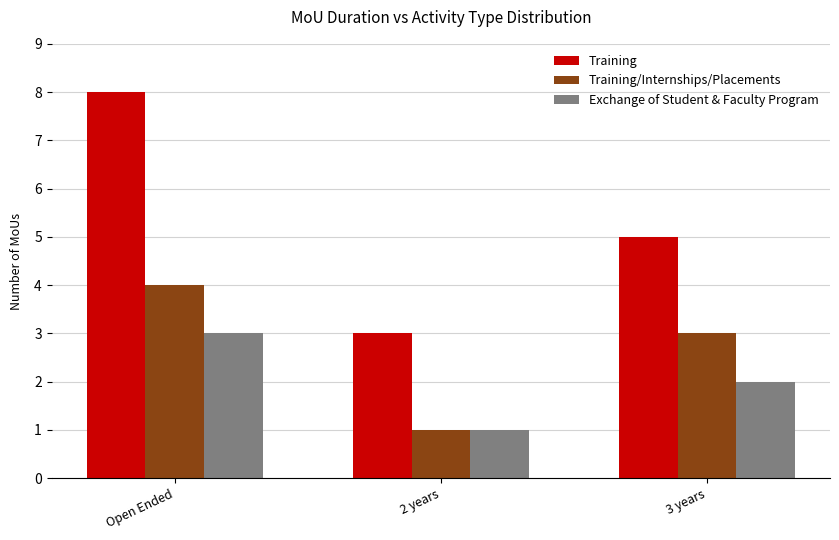

What is the sum of all Exchange of Student & Faculty Program values?

6